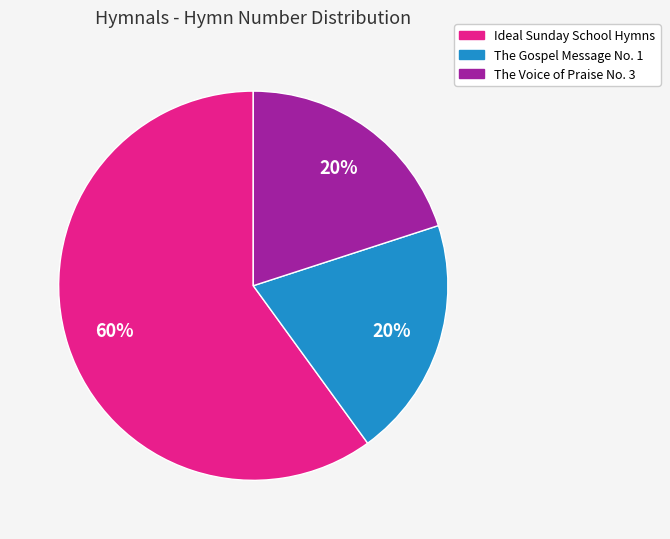

Does Ideal Sunday School Hymns represent more than half of the total?

Yes